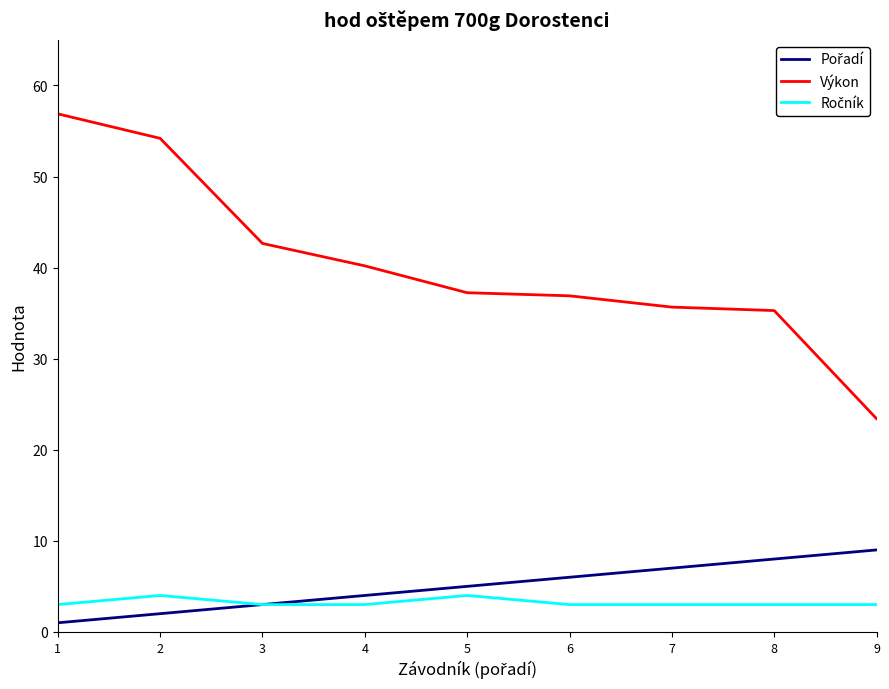

Which series changed the most between 2 and 6?

Výkon